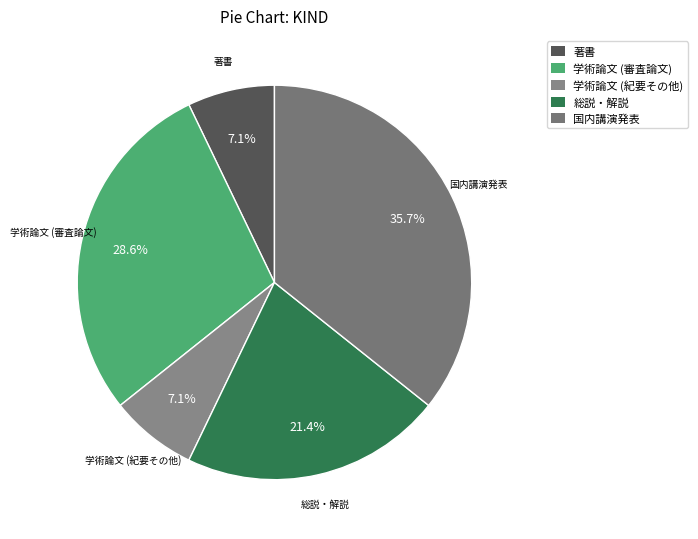

Between 学術論文 (審査論文) and 著書, which is larger?

学術論文 (審査論文)